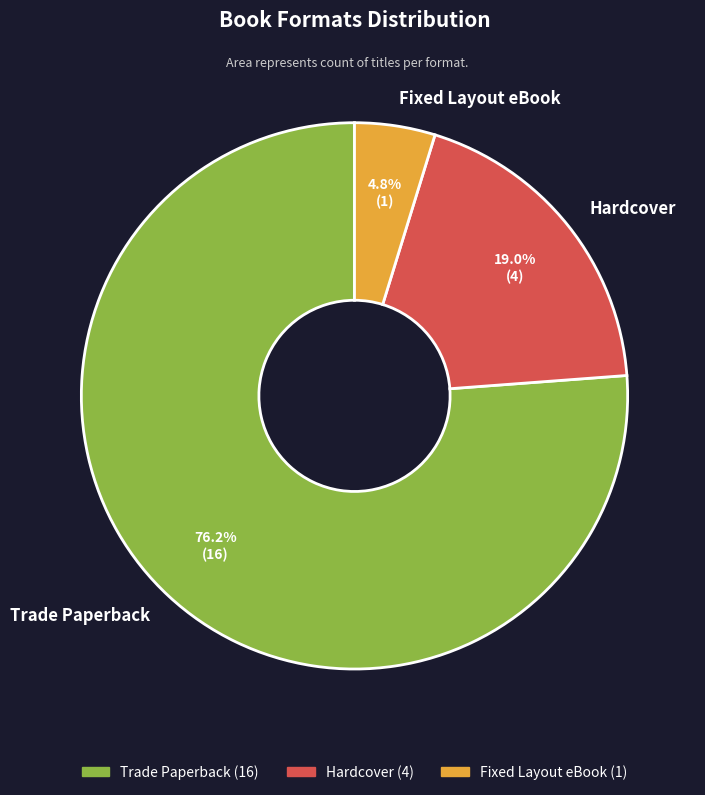

Does any single category account for the majority?

Yes